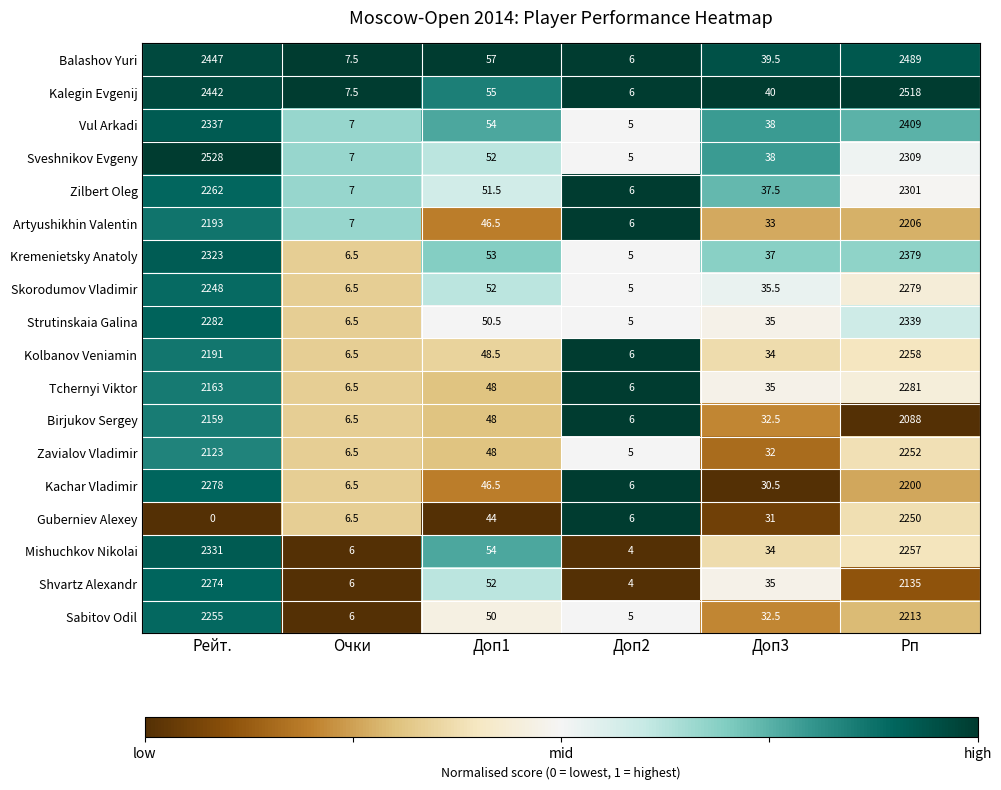

Which series changed the most between Очки and Рп?

Kalegin Evgenij